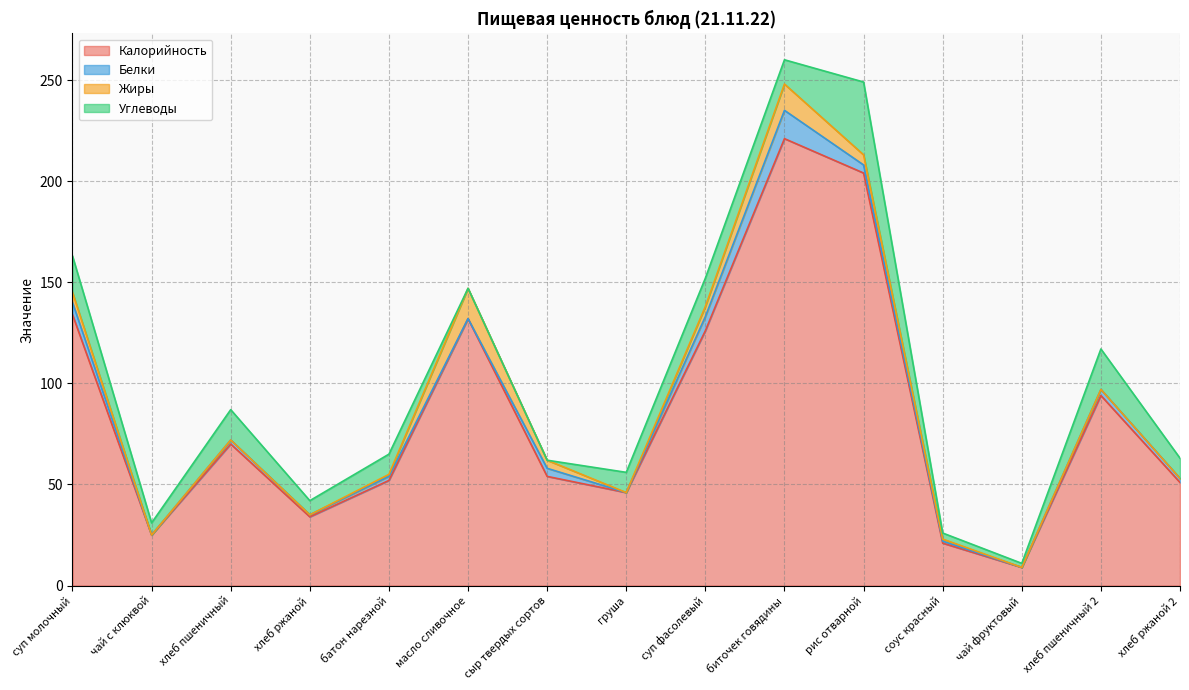

Reading left to right, what are all the values shown in this chart?

Калорийность: суп молочный=134	чай с клюквой=25	хлеб пшеничный=70	хлеб ржаной=34	батон нарезной=52	масло сливочное=132	сыр твердых сортов=54	груша=46	суп фасолевый=126	биточек говядины=221	рис отварной=204	соус красный=21	чай фруктовый=9	хлеб пшеничный 2=94	хлеб ржаной 2=51
Белки: суп молочный=6	чай с клюквой=0	хлеб пшеничный=2	хлеб ржаной=1	батон нарезной=2	масло сливочное=0	сыр твердых сортов=4	груша=0	суп фасолевый=7	биточек говядины=14	рис отварной=4	соус красный=1	чай фруктовый=0	хлеб пшеничный 2=3	хлеб ржаной 2=2
Жиры: суп молочный=5	чай с клюквой=0	хлеб пшеничный=0	хлеб ржаной=0	батон нарезной=1	масло сливочное=15	сыр твердых сортов=4	груша=0	суп фасолевый=5	биточек говядины=13	рис отварной=5	соус красный=1	чай фруктовый=0	хлеб пшеничный 2=0	хлеб ржаной 2=0
Углеводы: суп молочный=18	чай с клюквой=6	хлеб пшеничный=15	хлеб ржаной=7	батон нарезной=10	масло сливочное=0	сыр твердых сортов=0	груша=10	суп фасолевый=14	биточек говядины=12	рис отварной=36	соус красный=3	чай фруктовый=2	хлеб пшеничный 2=20	хлеб ржаной 2=10